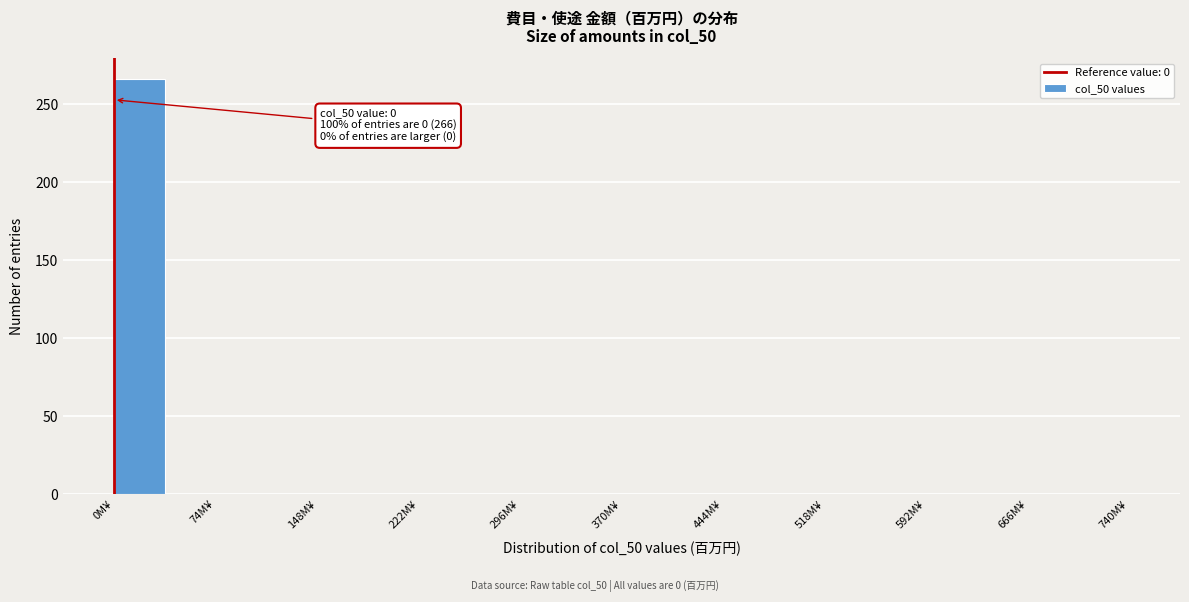

Around what value on the x-axis is the tallest bar? Give the approximate position of its centre, as read against the axis.

20